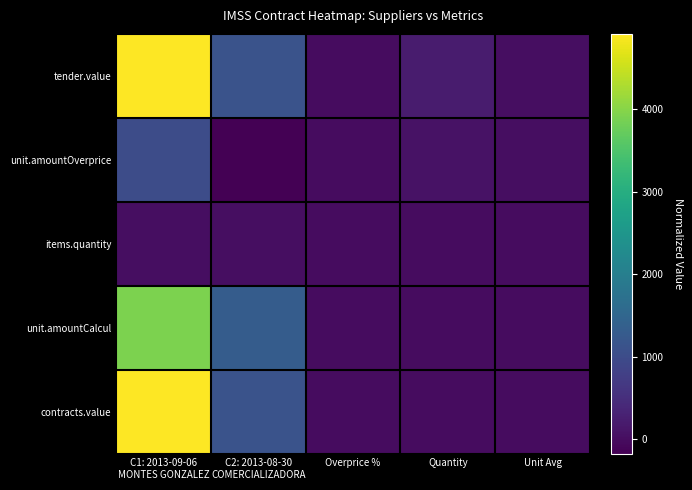

Reading right to left, list all the values displayed in this chart.

tender.value: Unit Avg=18.1	Quantity=216.0	Overprice %=0.3	C2: 2013-08-30
COMERCIALIZADORA=1127.5	C1: 2013-09-06
MONTES GONZALEZ=4911.0
unit.amountOverprice: Unit Avg=18.1	Quantity=72.0	Overprice %=-0.1	C2: 2013-08-30
COMERCIALIZADORA=-173.9	C1: 2013-09-06
MONTES GONZALEZ=1006.8
items.quantity: Unit Avg=0.0	Quantity=0.0	Overprice %=0.0	C2: 2013-08-30
COMERCIALIZADORA=13.5	C1: 2013-09-06
MONTES GONZALEZ=19.6
unit.amountCalcul: Unit Avg=0.0	Quantity=0.0	Overprice %=0.0	C2: 2013-08-30
COMERCIALIZADORA=1301.4	C1: 2013-09-06
MONTES GONZALEZ=3904.2
contracts.value: Unit Avg=0.0	Quantity=0.0	Overprice %=0.0	C2: 2013-08-30
COMERCIALIZADORA=1127.5	C1: 2013-09-06
MONTES GONZALEZ=4911.0